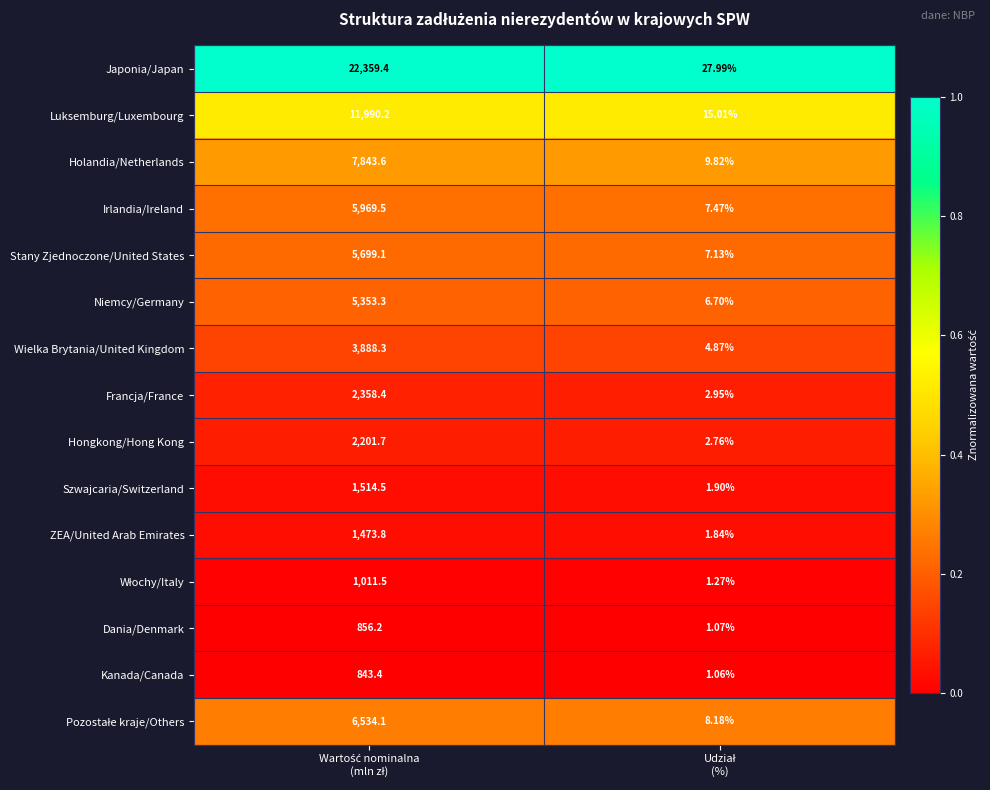

Which series has the largest total across all categories?

Japonia/Japan